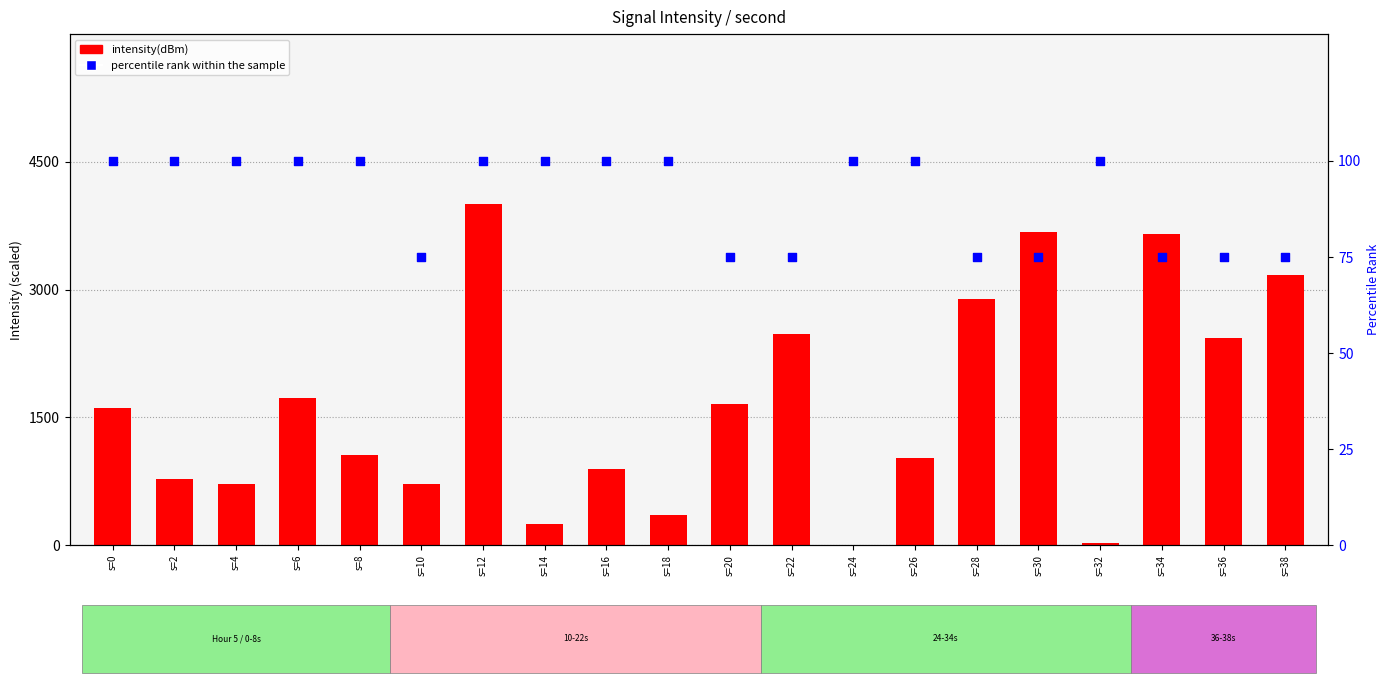

What is the total value across all series at s=28?

2961.7